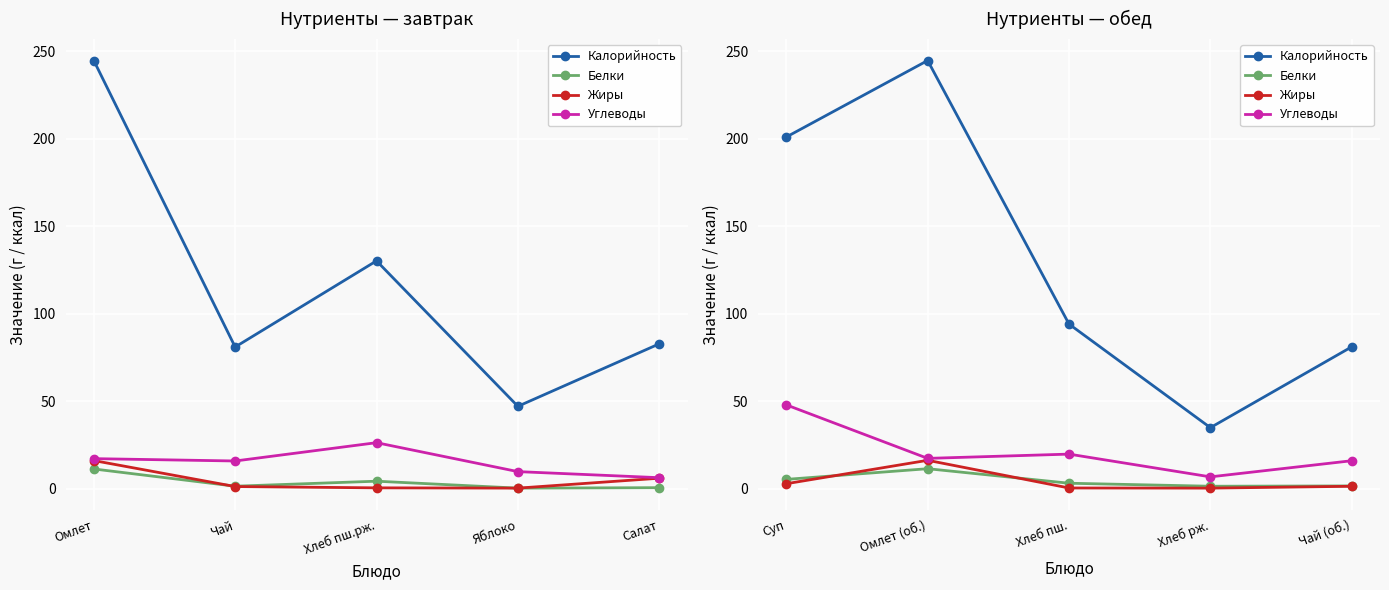

What is the value of the Белки point at the 4th from the left?

1.3